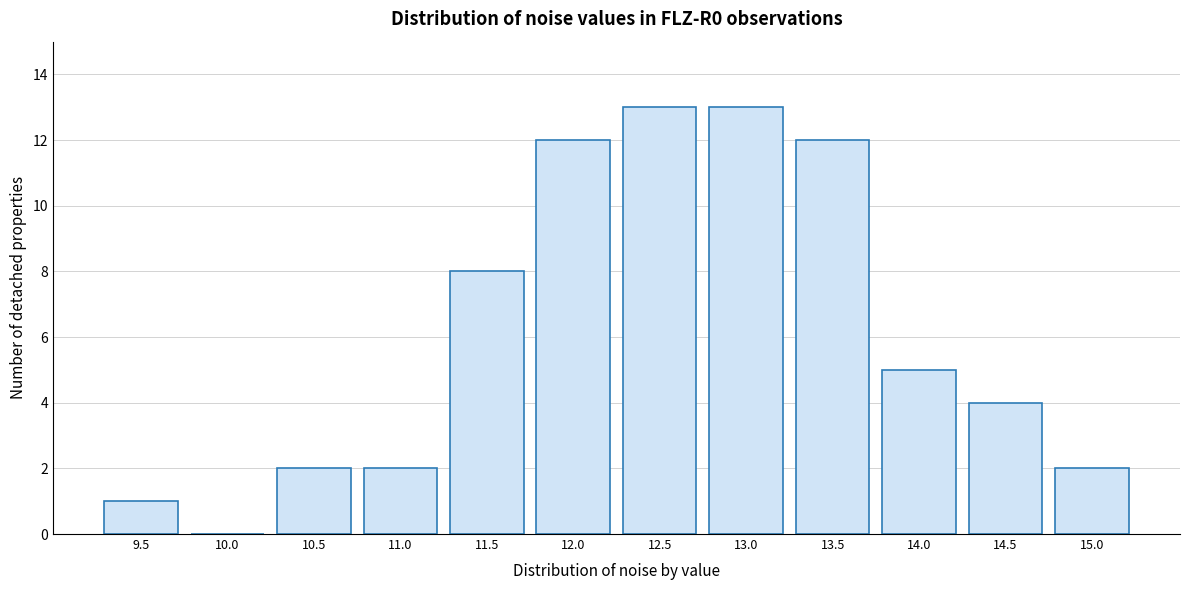

Reading left to right, extract all data points from this chart.

9.5=1	10.0=0	10.5=2	11.0=2	11.5=8	12.0=12	12.5=13	13.0=13	13.5=12	14.0=5	14.5=4	15.0=2